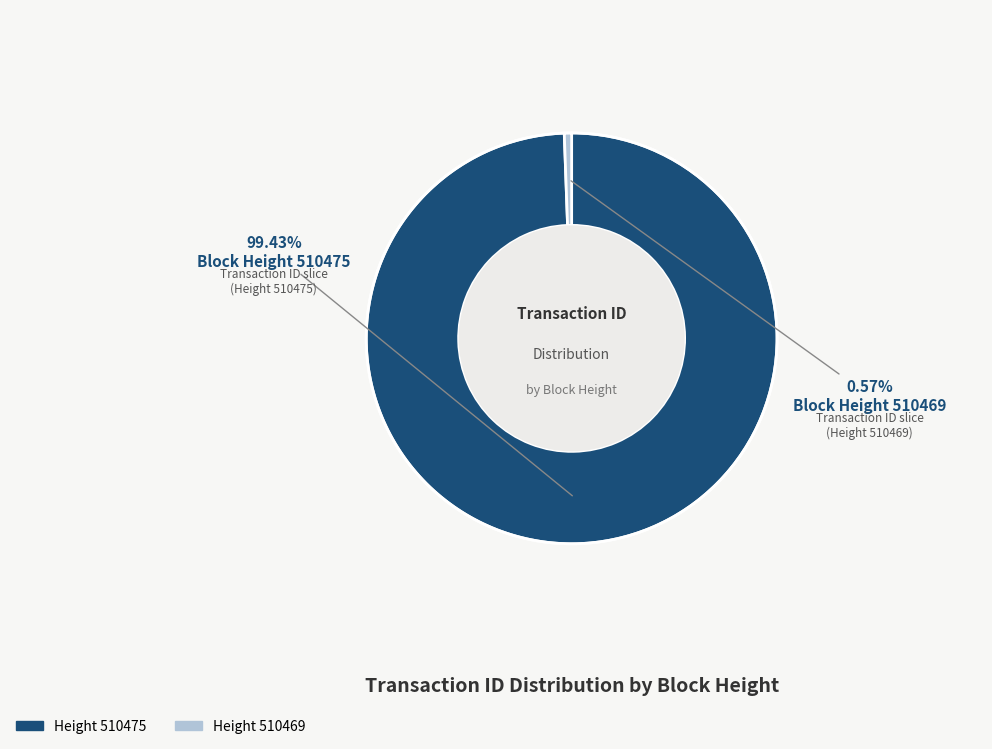

Is there any slice that represents more than half of the pie?

Yes